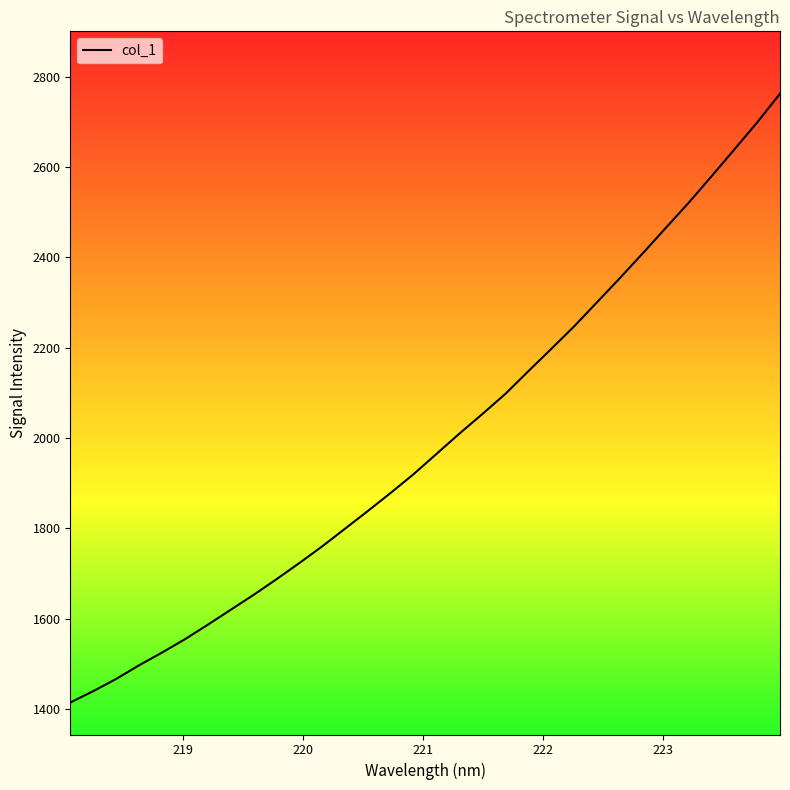

What is the average value?

1994.0